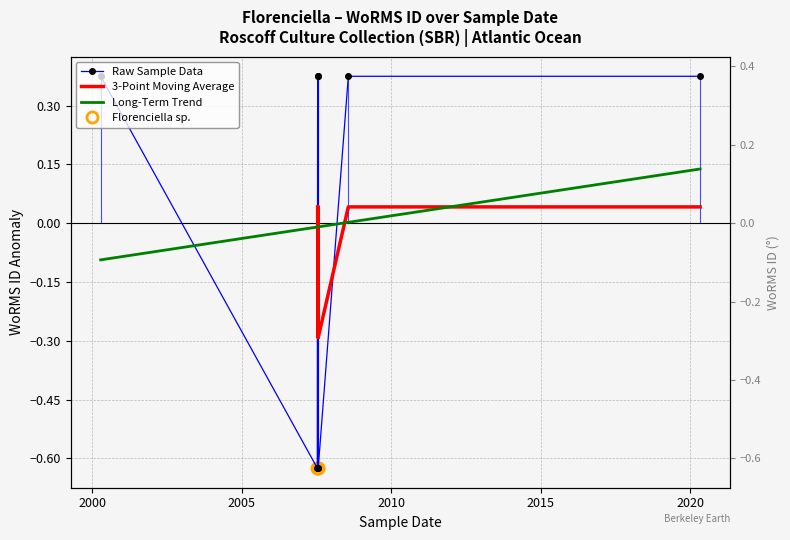

How many values are below 0?

3